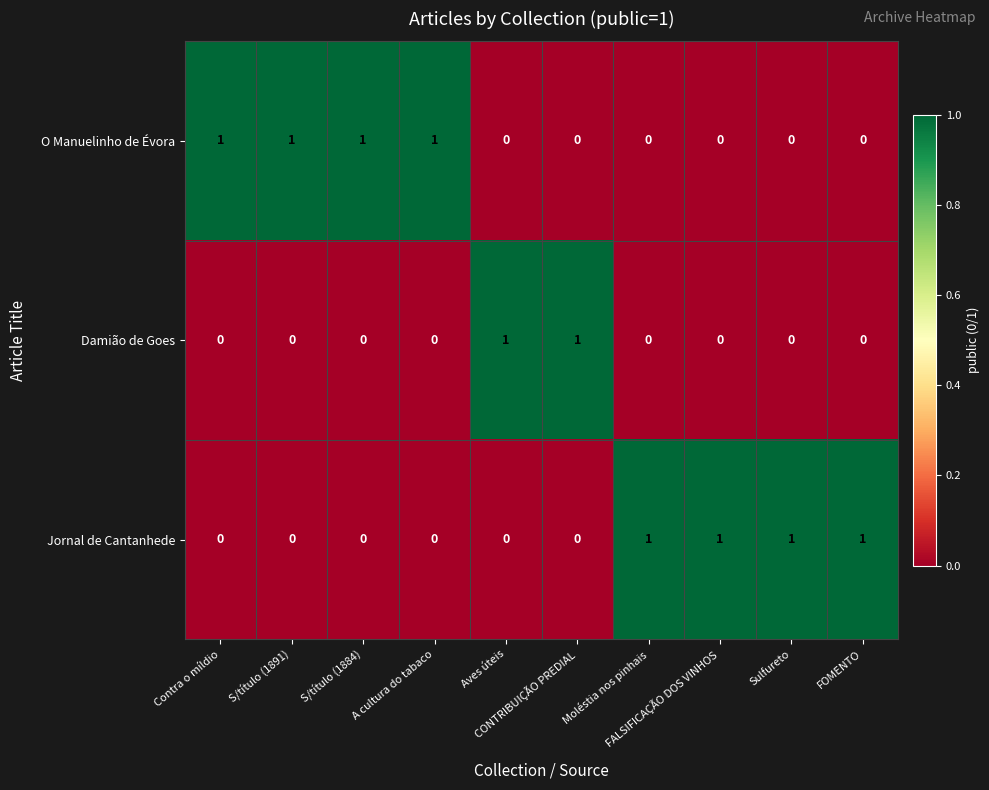

How many Damião de Goes values are between 0 and 1?

10